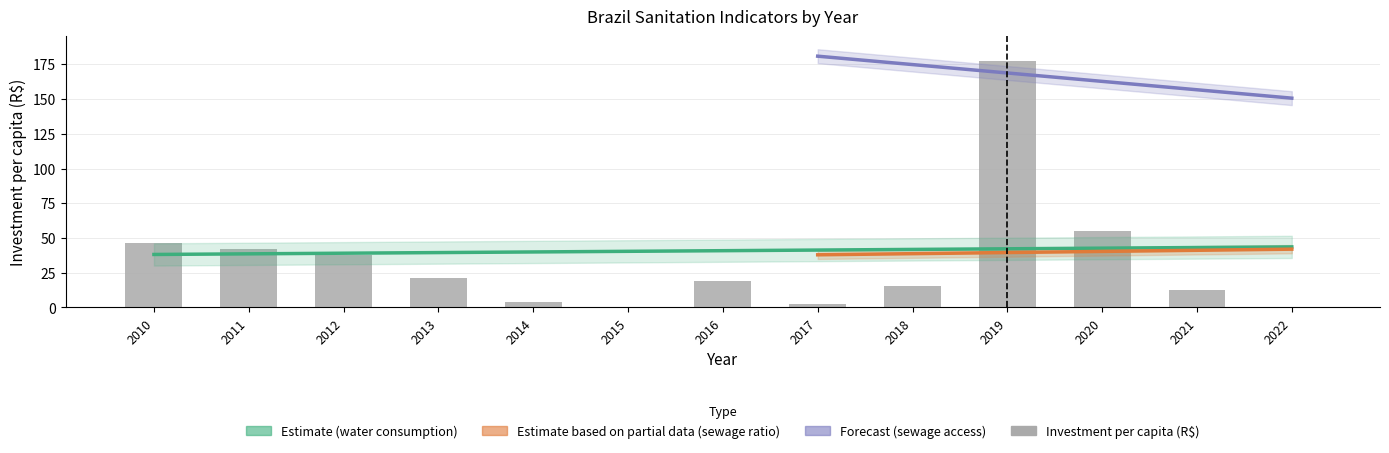

How many categories are shown in the chart?

13